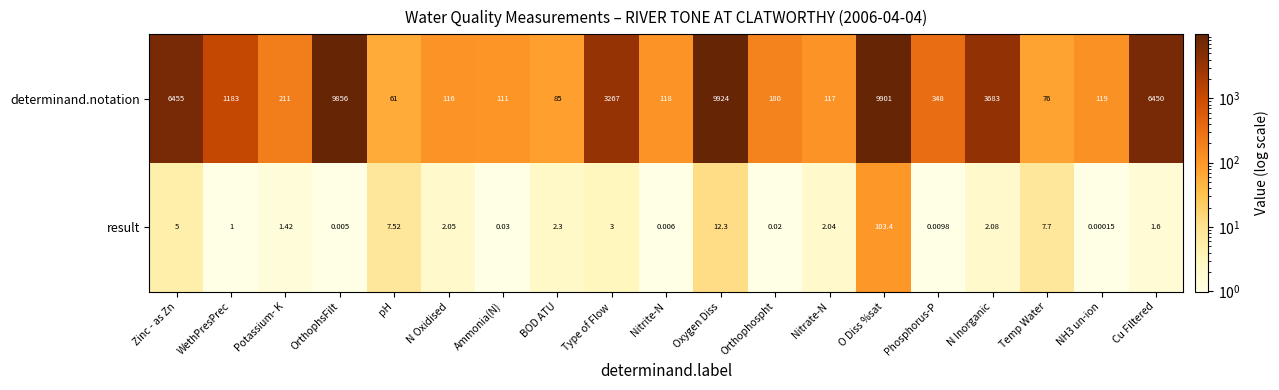

What is the spread (max minus min) of values at Oxygen Diss?

9911.7